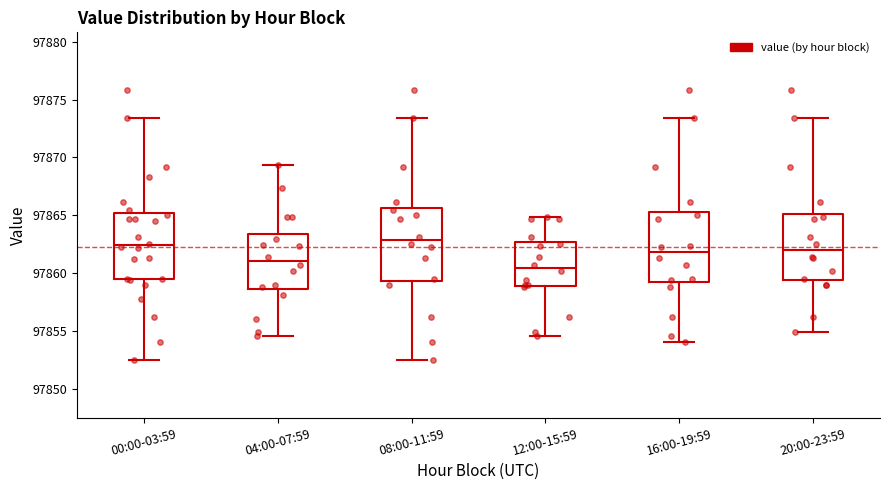

Reading left to right, transcribe this box plot: for each box, give where its median line is, the range the box spans, and where its two whiskers end, as read against the y-axis. The values are not printed on the chart, so give them approximately, as read against the axis.

00:00-03:59: median 97862.5, box 97859.5 to 97865.0, whiskers 97852.5 to 97873.5
04:00-07:59: median 97861.0, box 97858.5 to 97863.5, whiskers 97854.5 to 97869.5
08:00-11:59: median 97863.0, box 97859.5 to 97865.5, whiskers 97852.5 to 97873.5
12:00-15:59: median 97860.5, box 97859.0 to 97862.5, whiskers 97854.5 to 97865.0
16:00-19:59: median 97862.0, box 97859.0 to 97865.5, whiskers 97854.0 to 97873.5
20:00-23:59: median 97862.0, box 97859.5 to 97865.0, whiskers 97855.0 to 97873.5